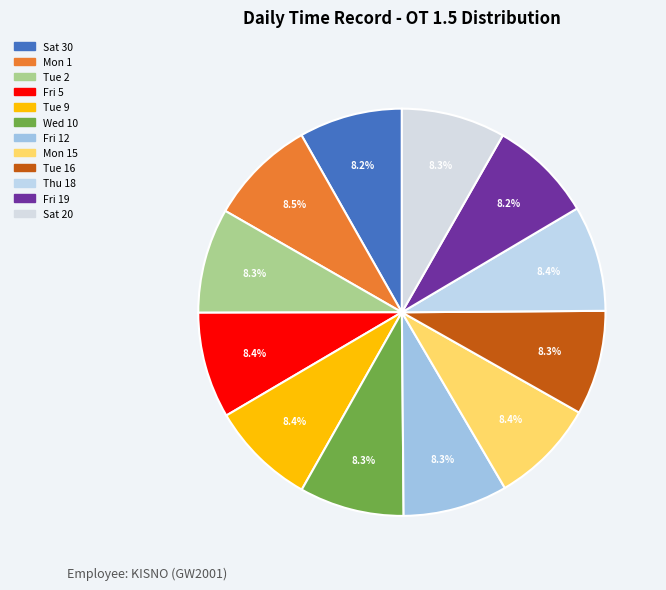

How many slices are in this pie chart?

12